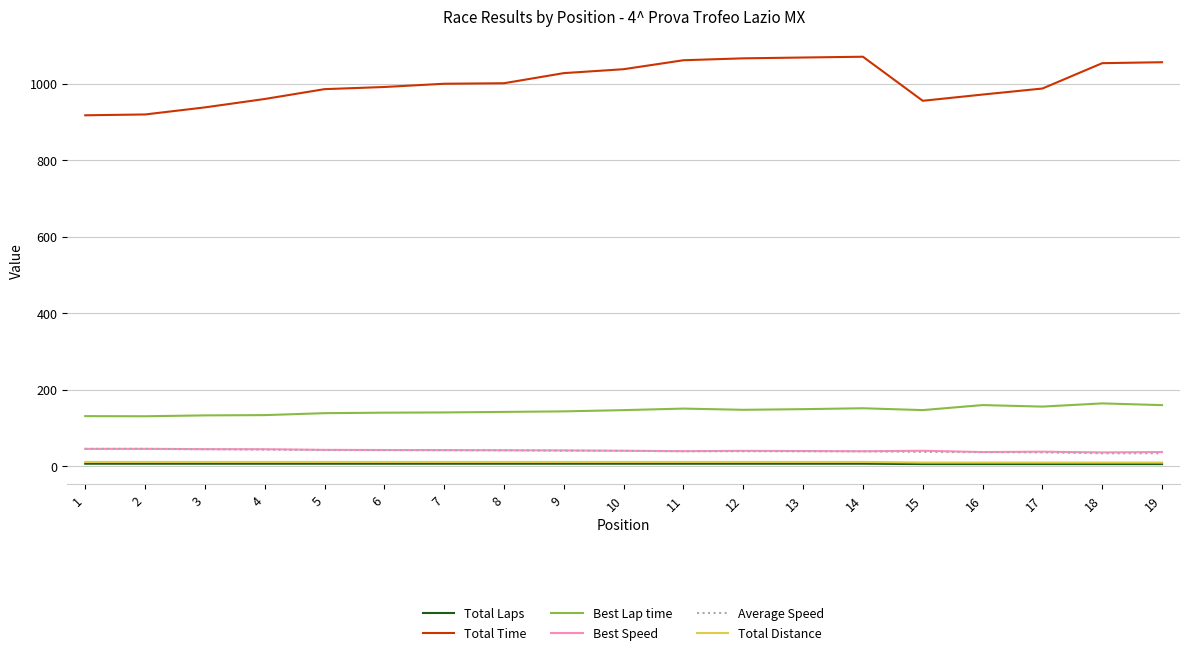

The value of Total Time at 13 is 1456.1. True or false?

False